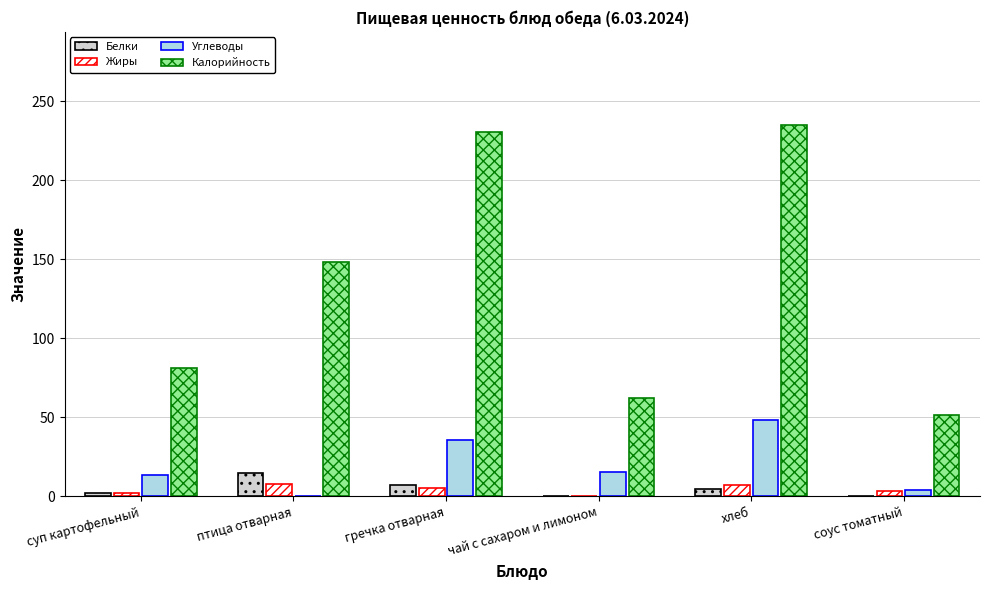

What are all the series names shown in the legend?

Белки, Жиры, Углеводы, Калорийность